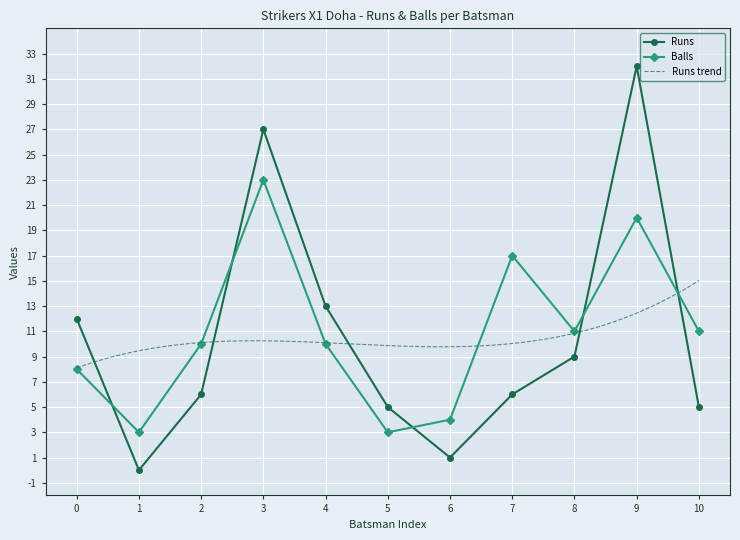

List the series in order of their peak value, highest first.

Runs, Balls